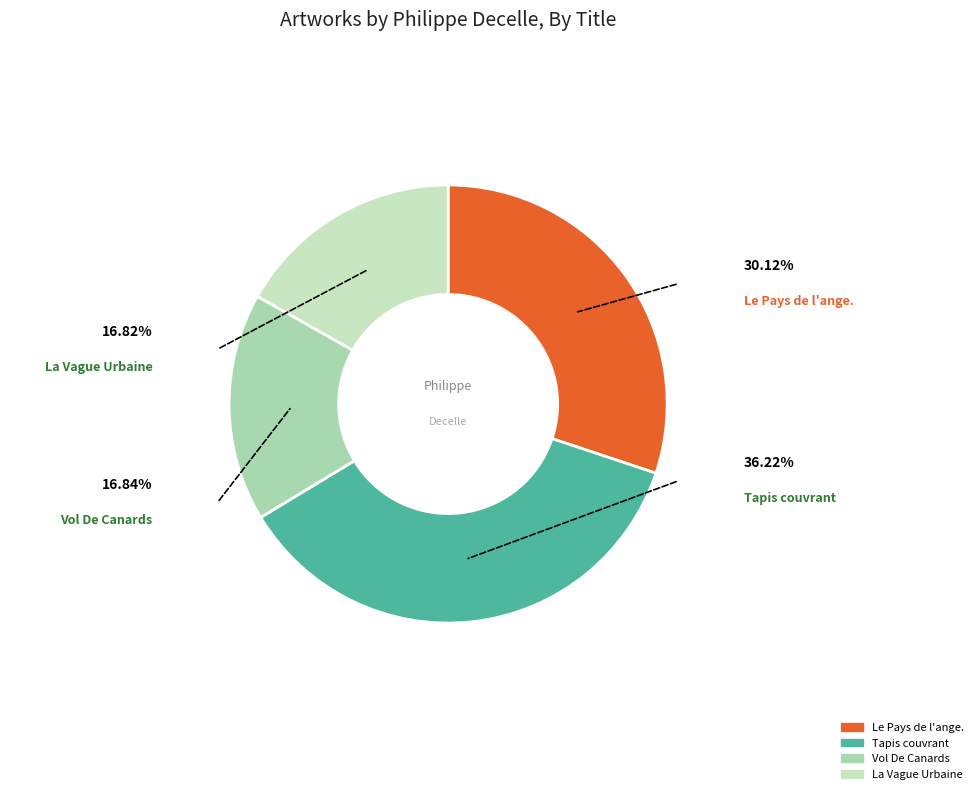

How many segments does this pie chart have?

4